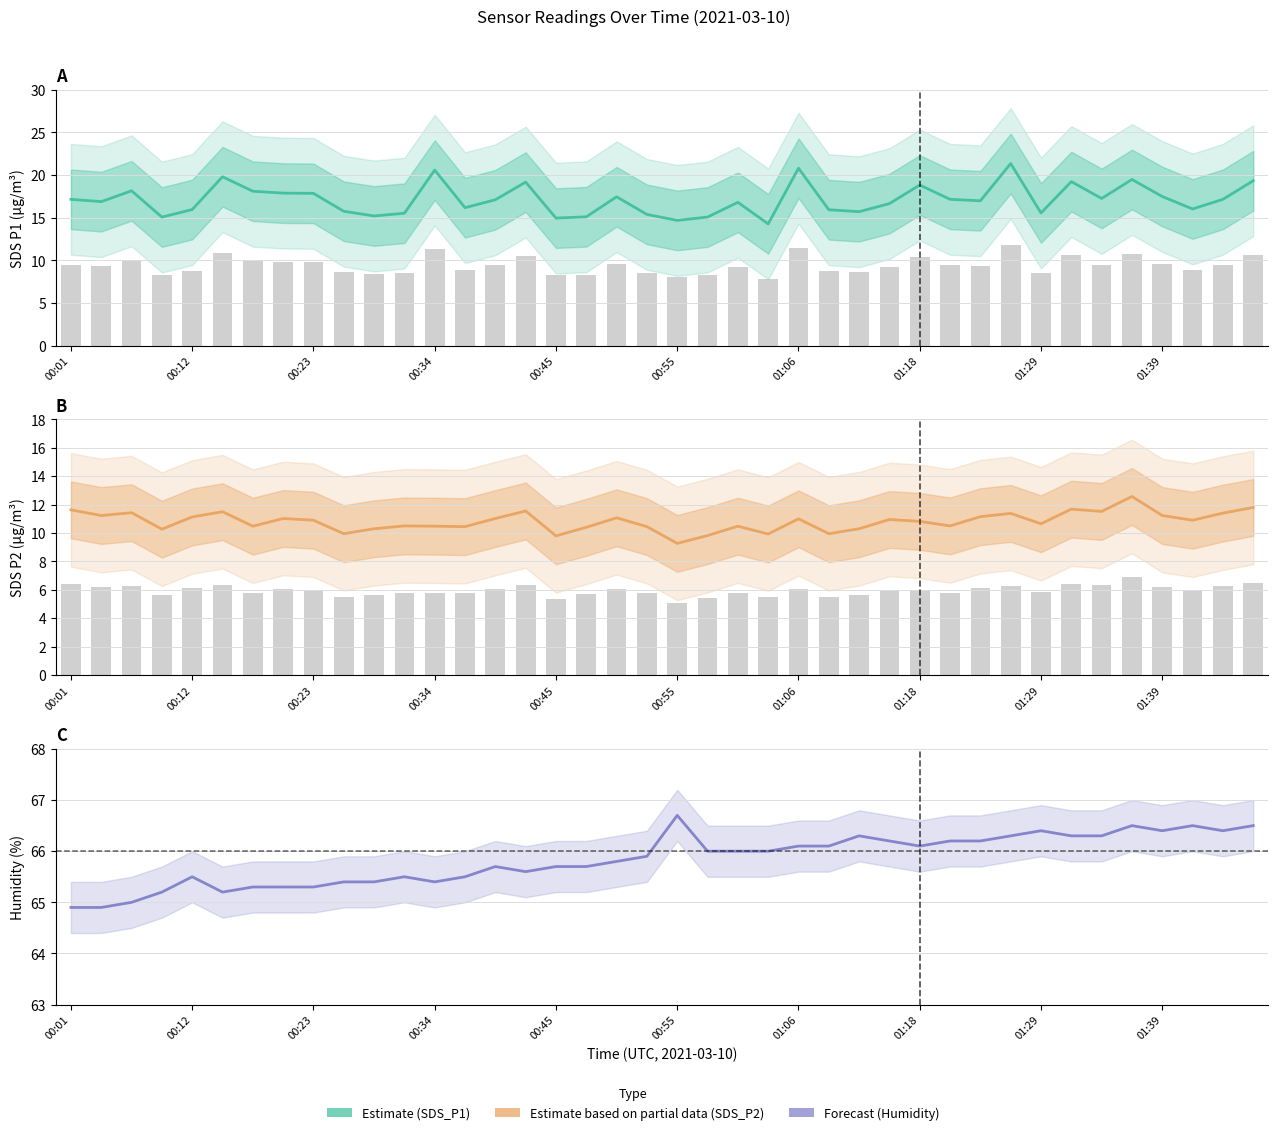

Which series has the largest range (max minus min)?

SDS_P1 (Estimate)